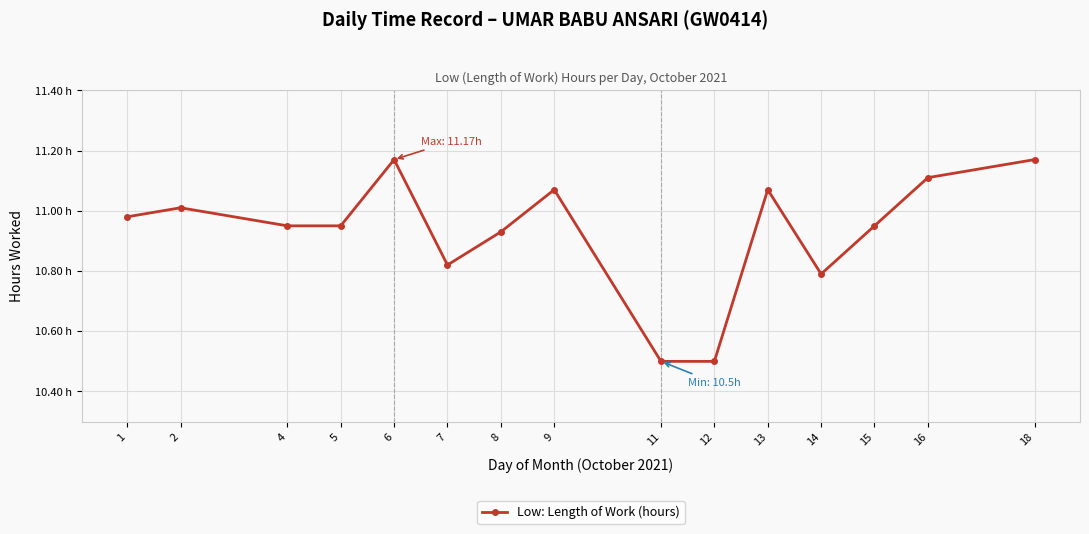

The value at 14 is 19.1. True or false?

False